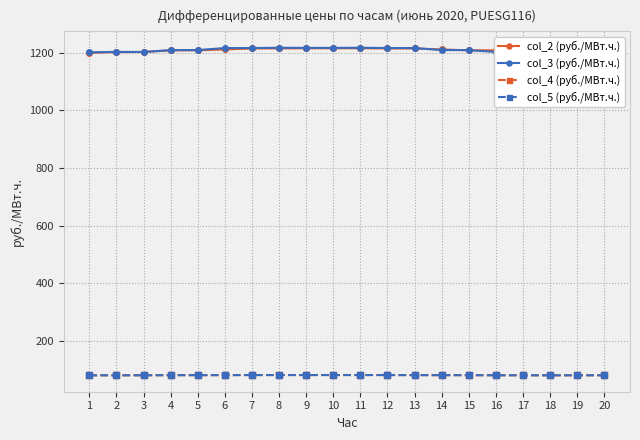

What is the difference between the highest and lowest values at 14?

1131.0